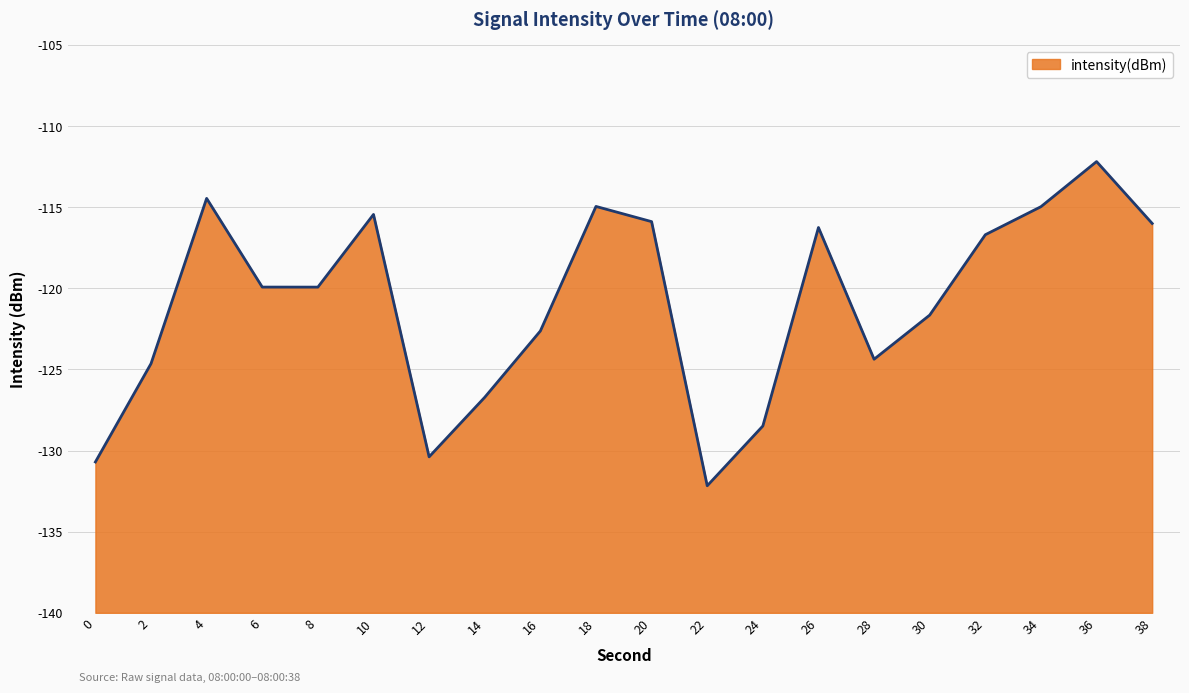

Which label corresponds to the largest value in the chart?

36